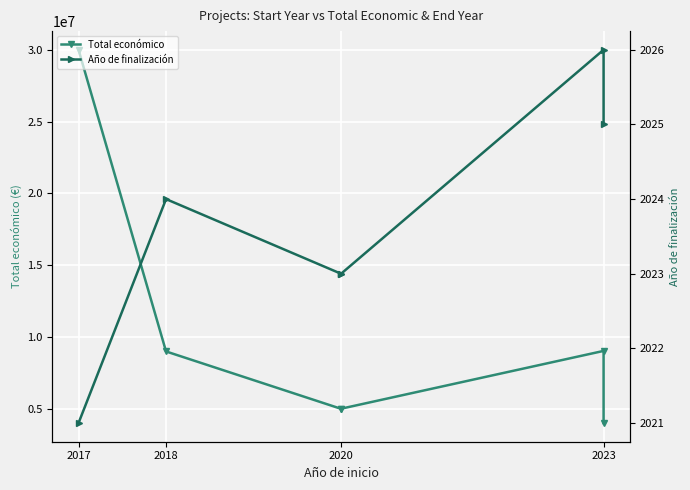

Which category has the highest value in the Año de finalización series?

2023